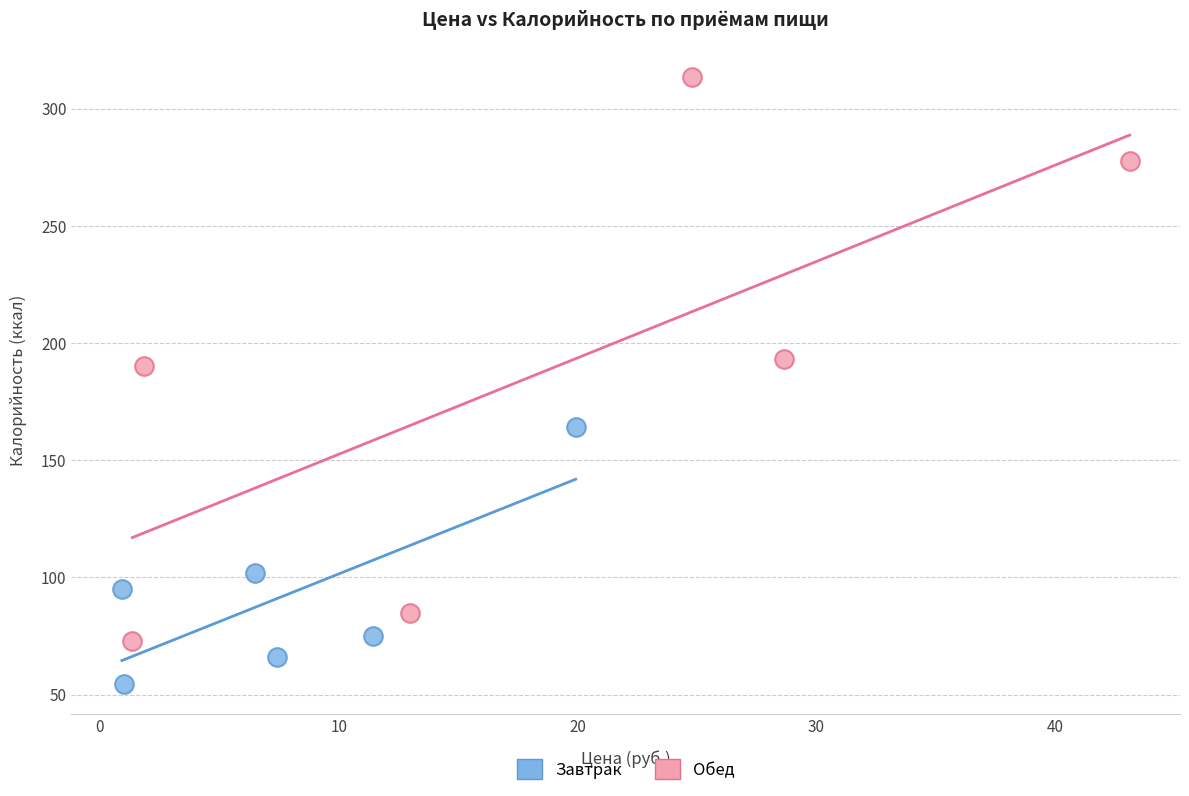

Which series contains the lowest Y value?

Завтрак